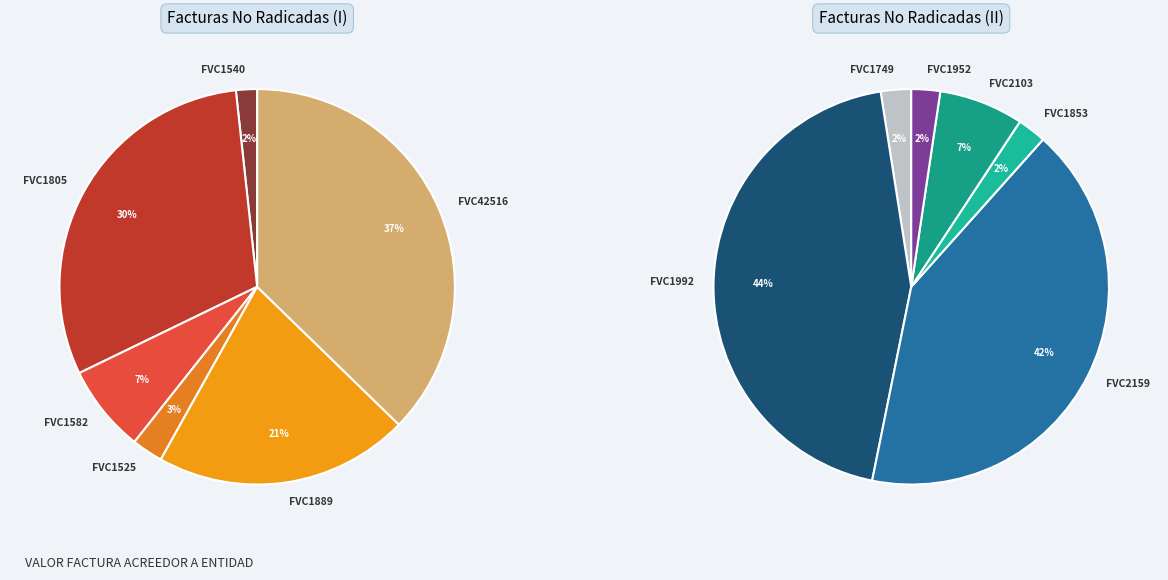

Approximately how many times larger is the value at FVC1952 compared to FVC1540?

1.4